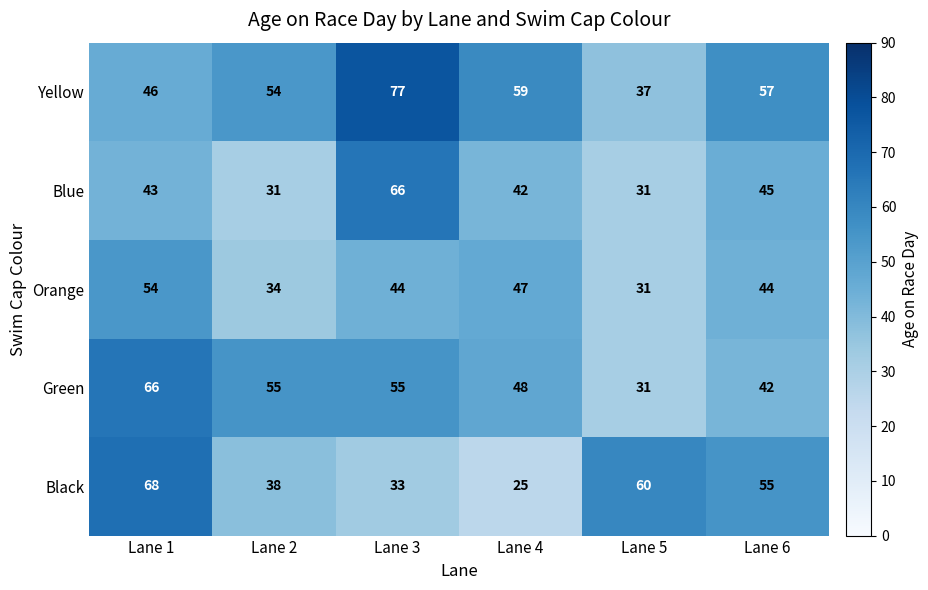

What is the greatest value displayed?

77